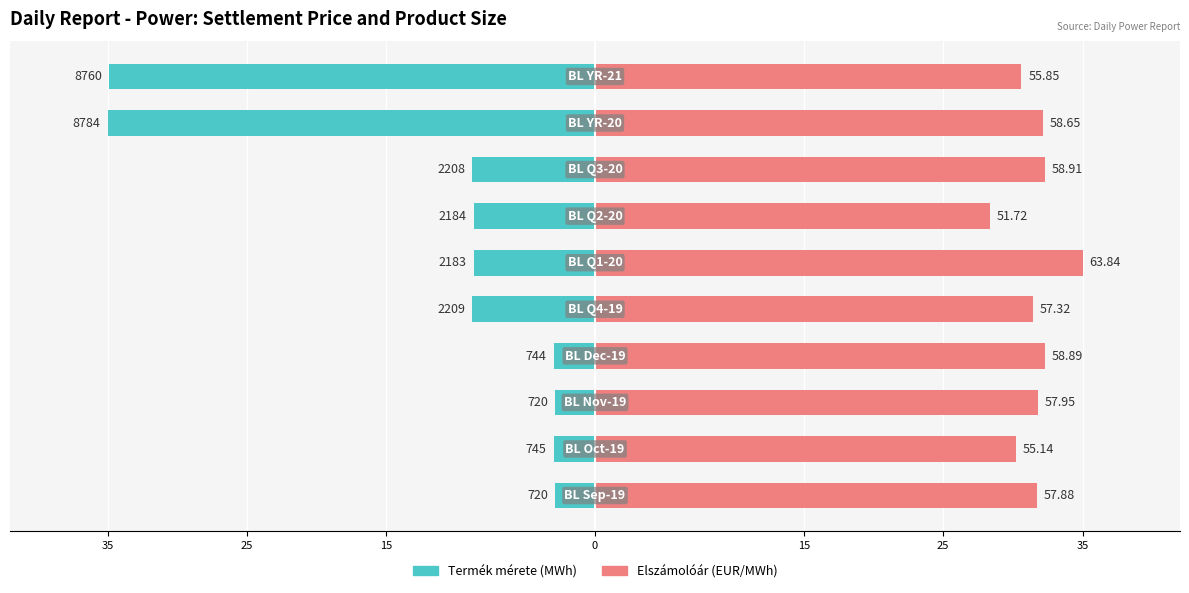

How many categories are shown in the chart?

10